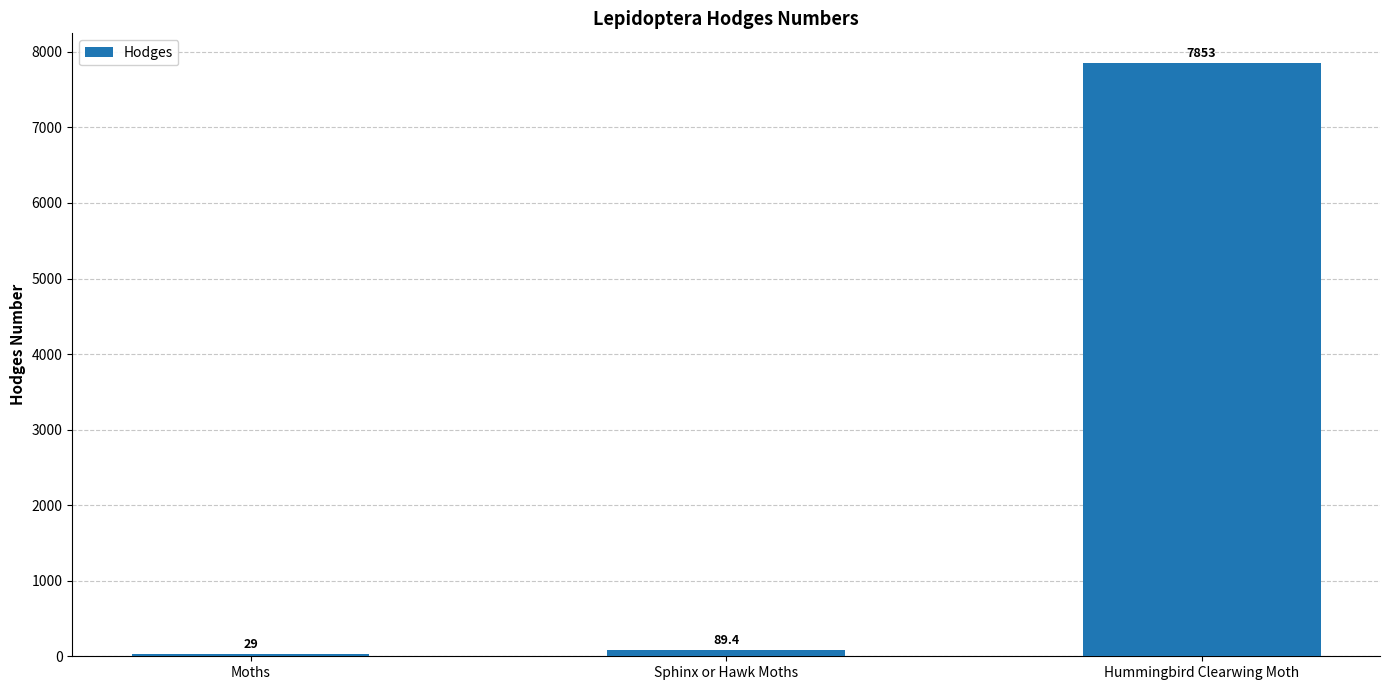

What is the sum of all values?

7971.4